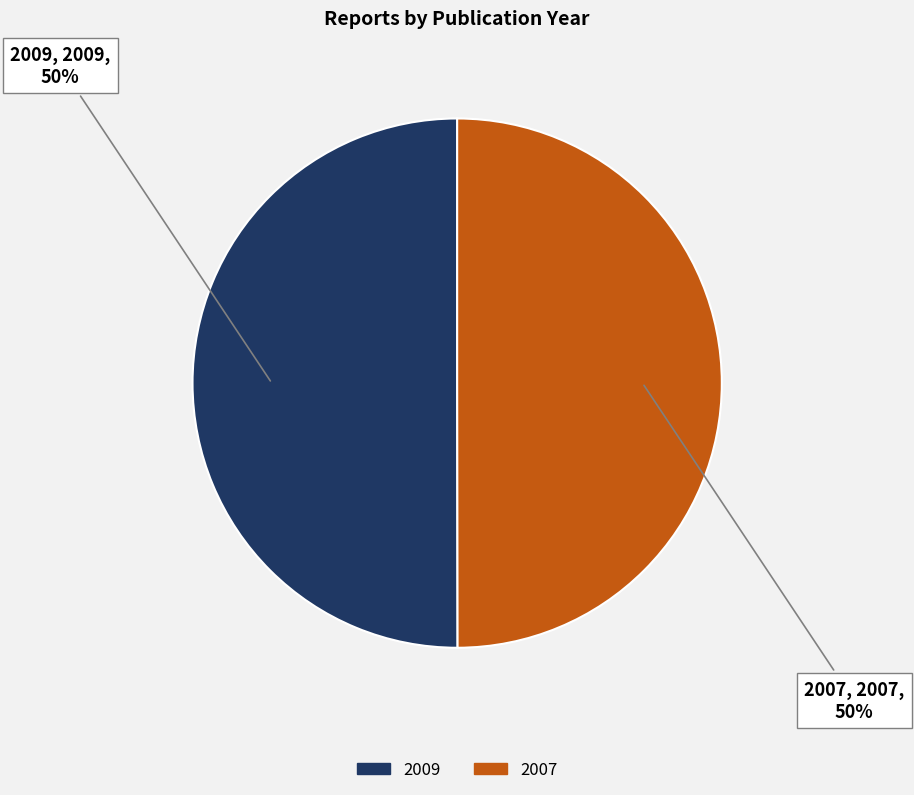

What percentage is the 2009 slice, to the nearest percent?

50%